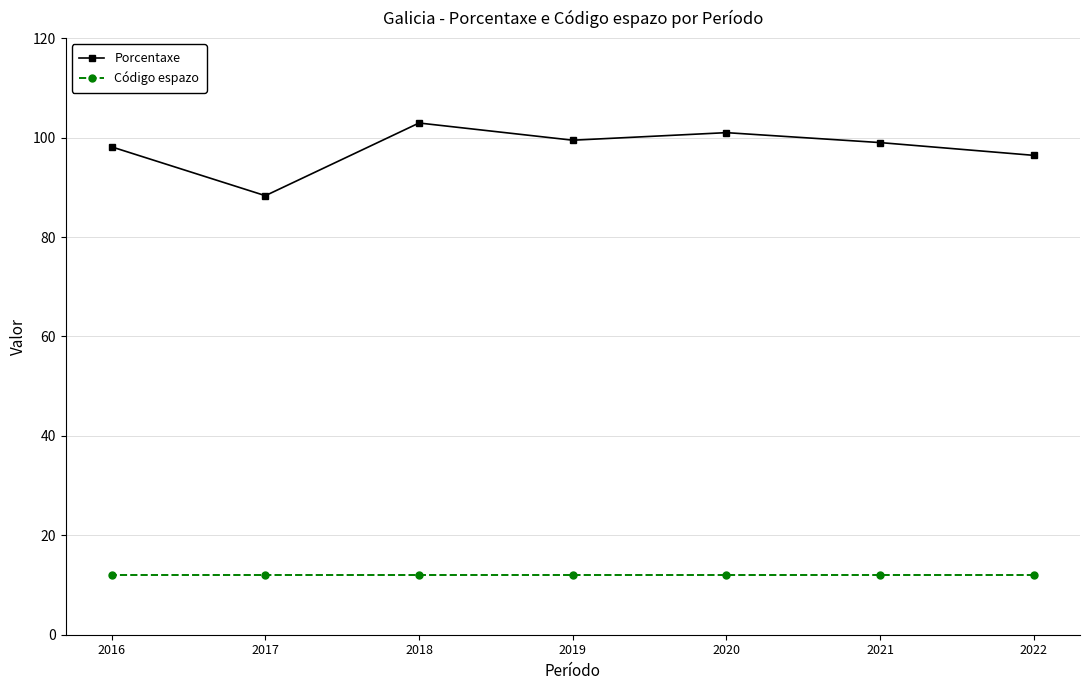

What is the value of the Porcentaxe point at the 5th from the left?

101.0